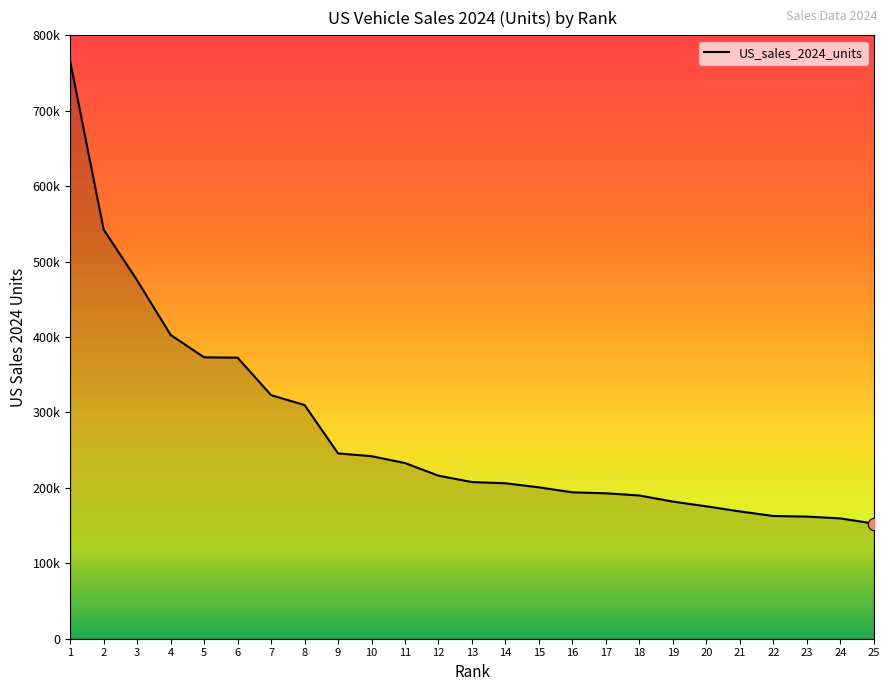

What is the change in value from 14 to 24?

-46598